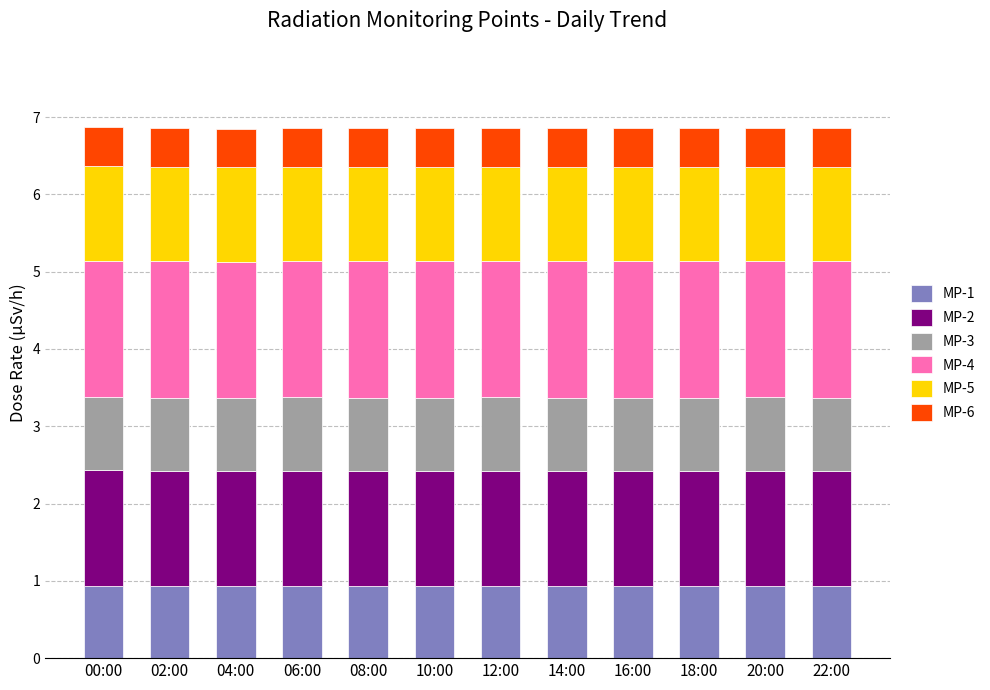

The value of MP-1 at 18:00 is 0.9. True or false?

True